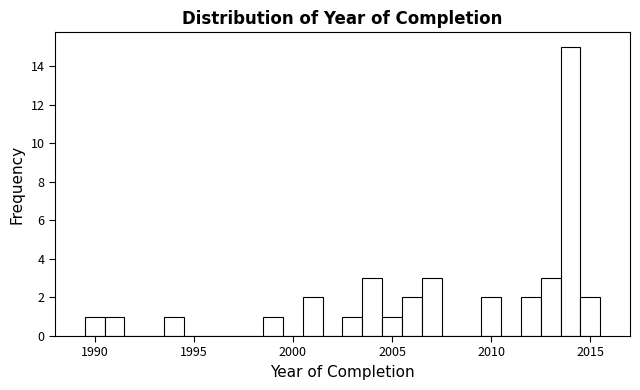

Read against the x-axis, roughly where is the centre of the tallest bar?

2014.0